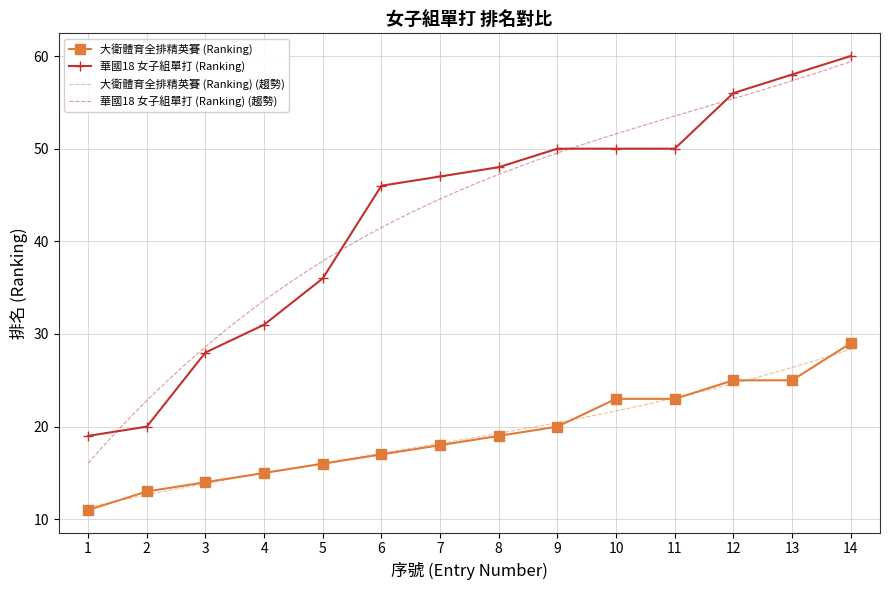

What value does the 大衛體育全排精英賽 (Ranking) series have at 12, to the nearest 5?

25